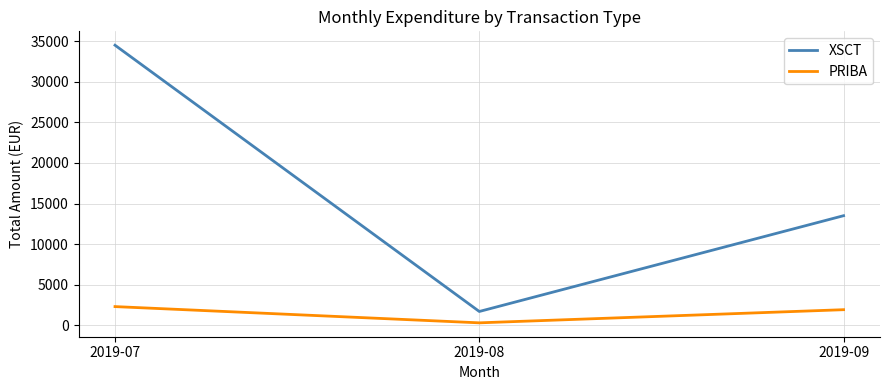

At which label is XSCT closest to 18100?

2019-09